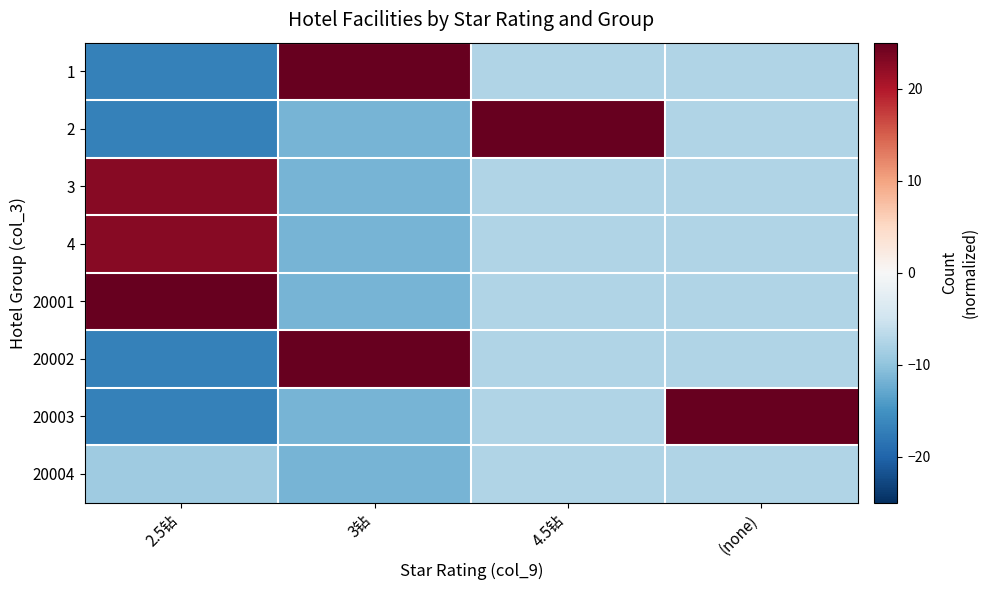

Reading left to right, extract all data points from this chart.

1: 2.5钻=-16.9	3钻=34.6	4.5钻=-7.6	(none)=-7.6
2: 2.5钻=-16.9	3钻=-11.5	4.5钻=52.9	(none)=-7.6
3: 2.5钻=22.8	3钻=-11.5	4.5钻=-7.6	(none)=-7.6
4: 2.5钻=22.8	3钻=-11.5	4.5钻=-7.6	(none)=-7.6
20001: 2.5钻=30.7	3钻=-11.5	4.5钻=-7.6	(none)=-7.6
20002: 2.5钻=-16.9	3钻=34.6	4.5钻=-7.6	(none)=-7.6
20003: 2.5钻=-16.9	3钻=-11.5	4.5钻=-7.6	(none)=52.9
20004: 2.5钻=-8.9	3钻=-11.5	4.5钻=-7.6	(none)=-7.6